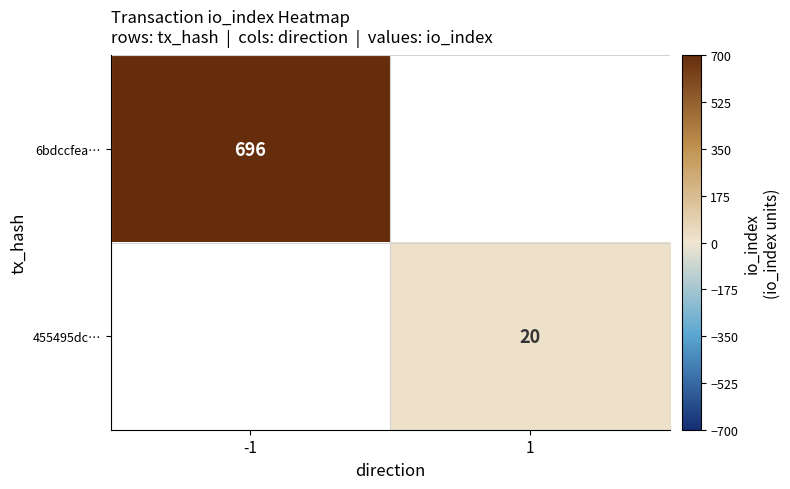

Is it true that 6bdccfea… equals 696 at -1?

True